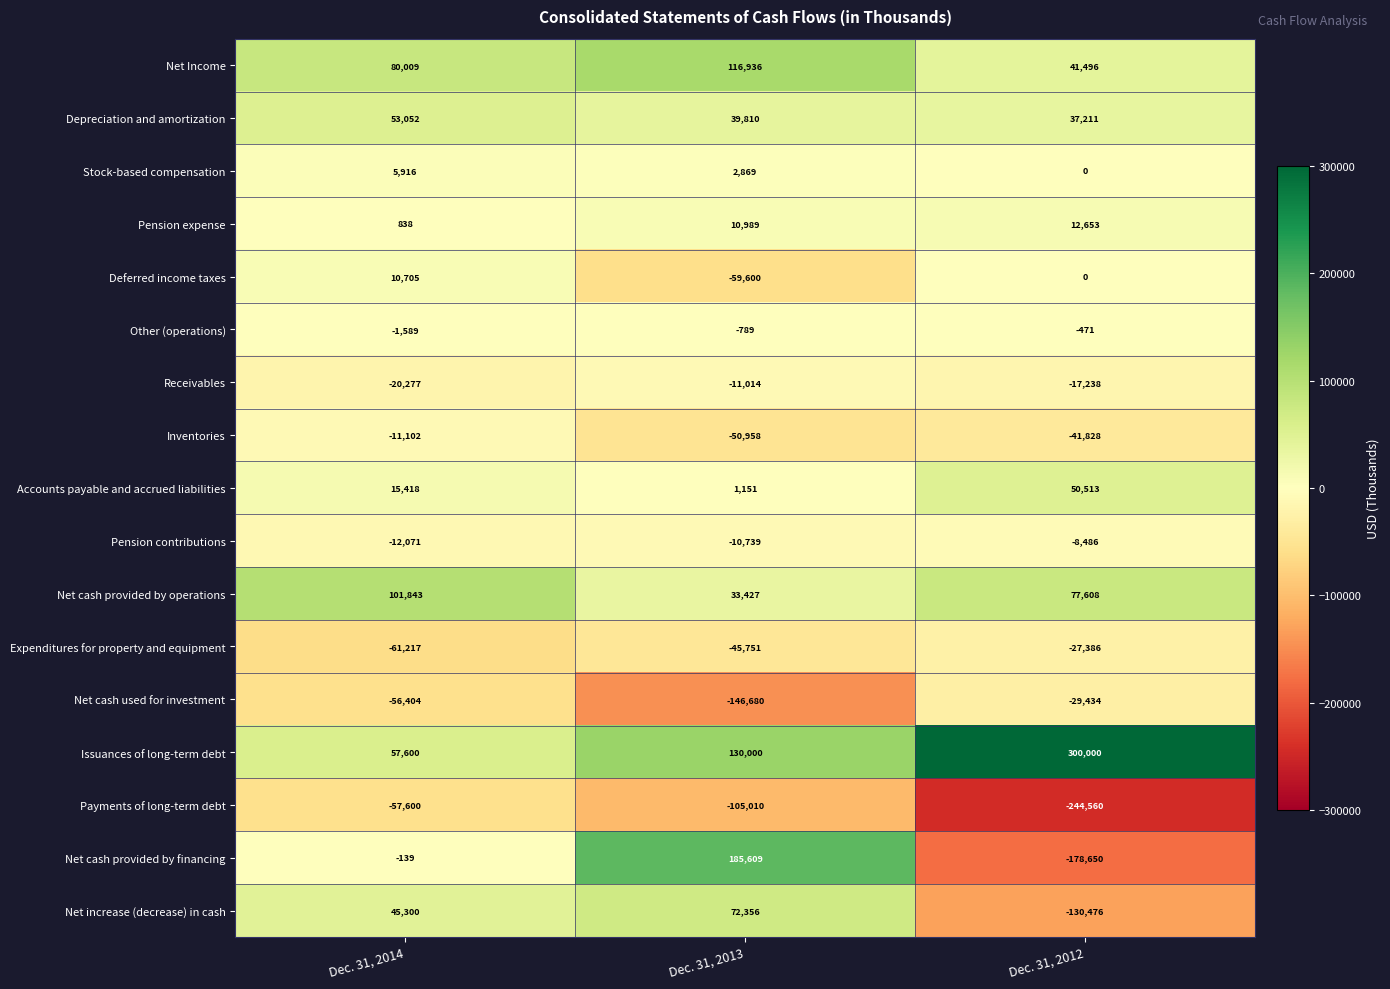

At which category is the sum across all series the highest?

Dec. 31, 2013